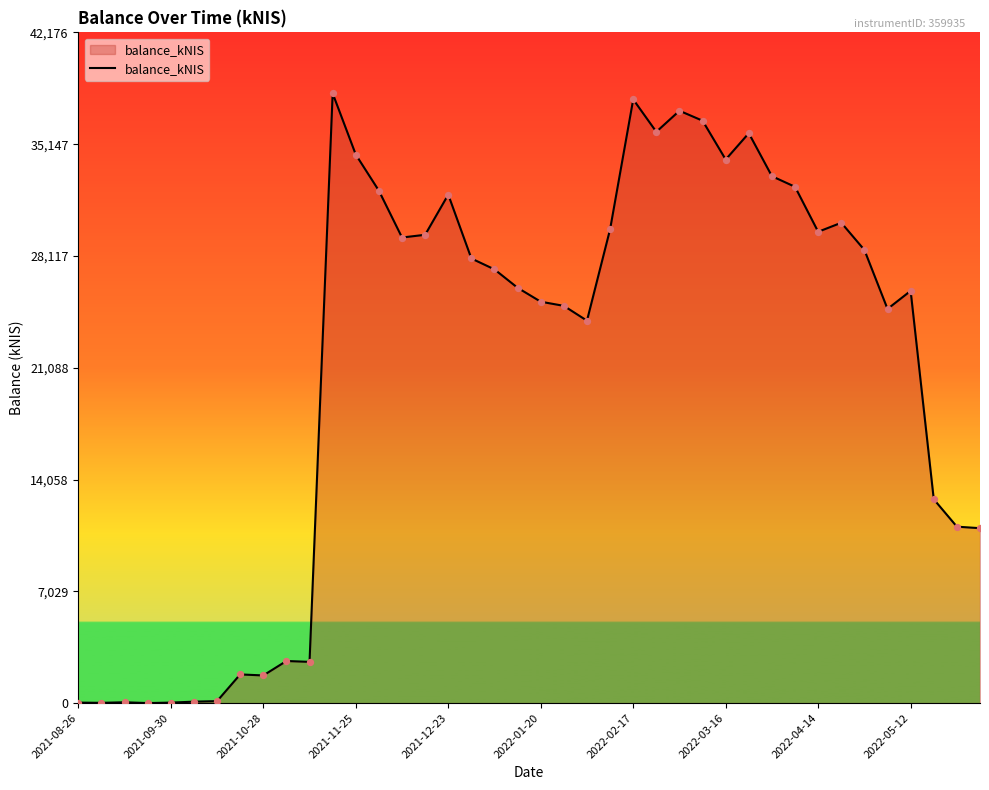

What is the difference between the maximum and minimum values?

38342.4